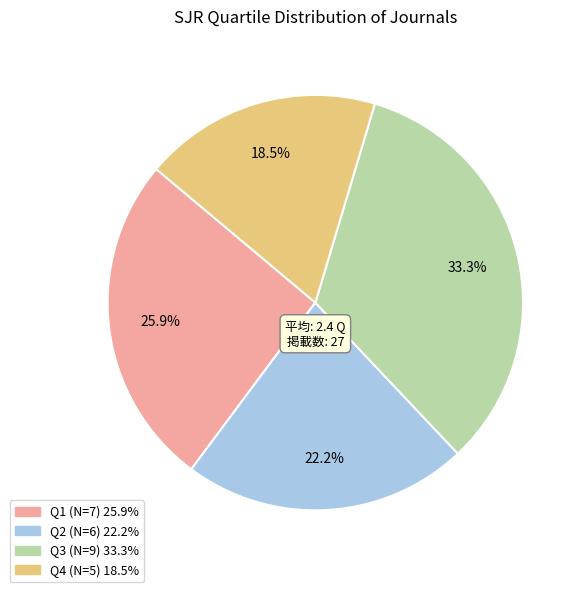

Count the number of slices in the pie.

4